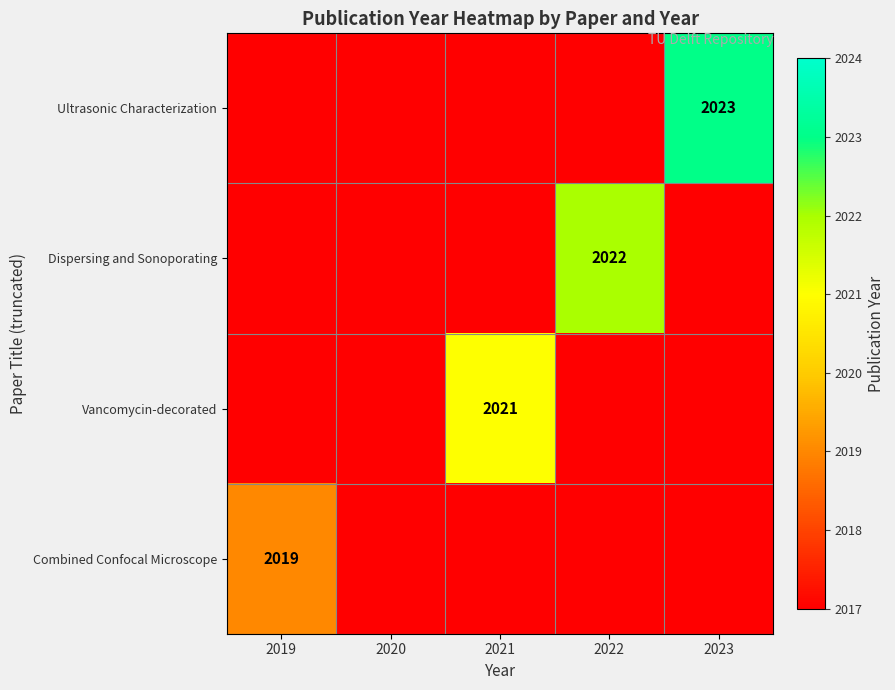

What is the approximate value of Ultrasonic Characterization at 2019?

2017